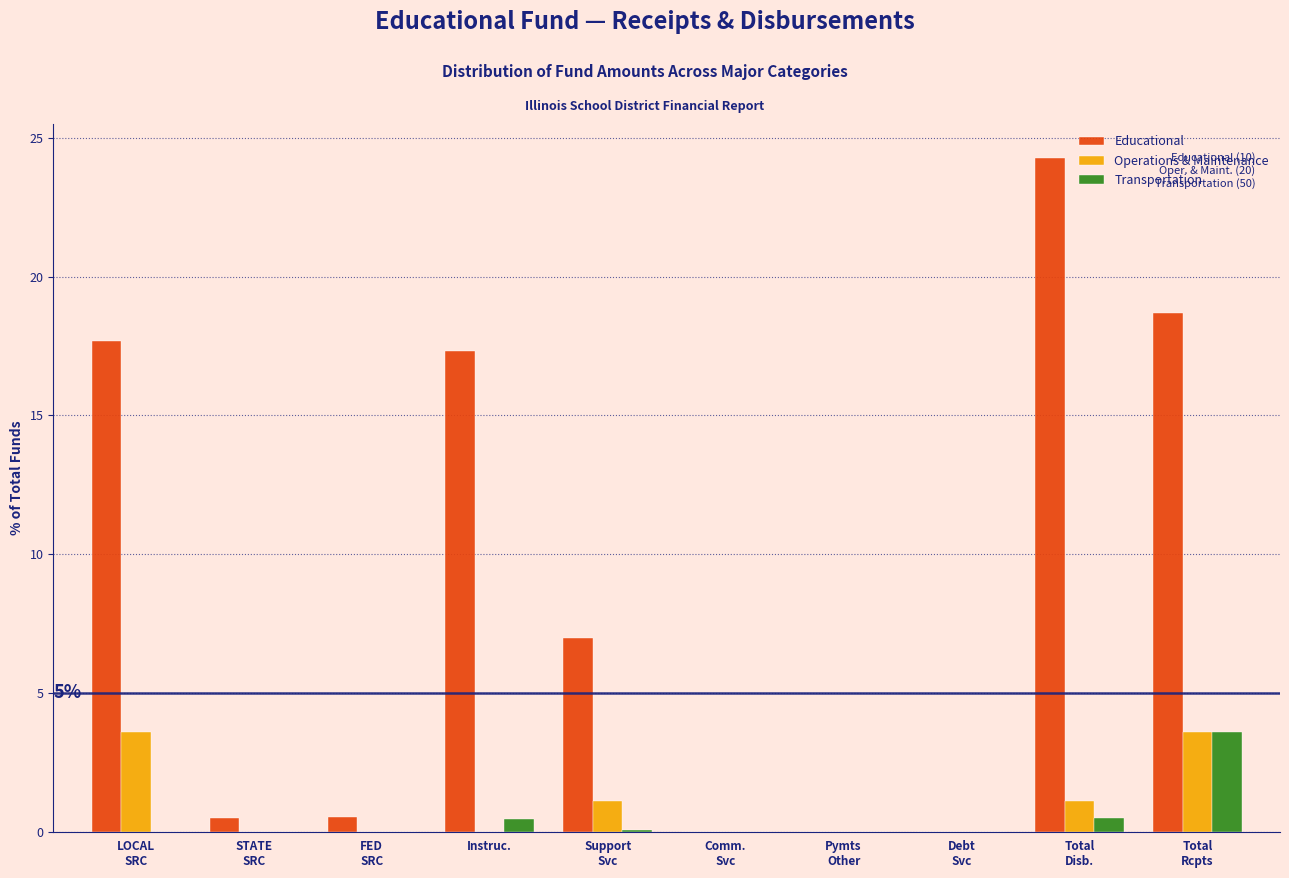

Which series has the largest total across all categories?

Educational